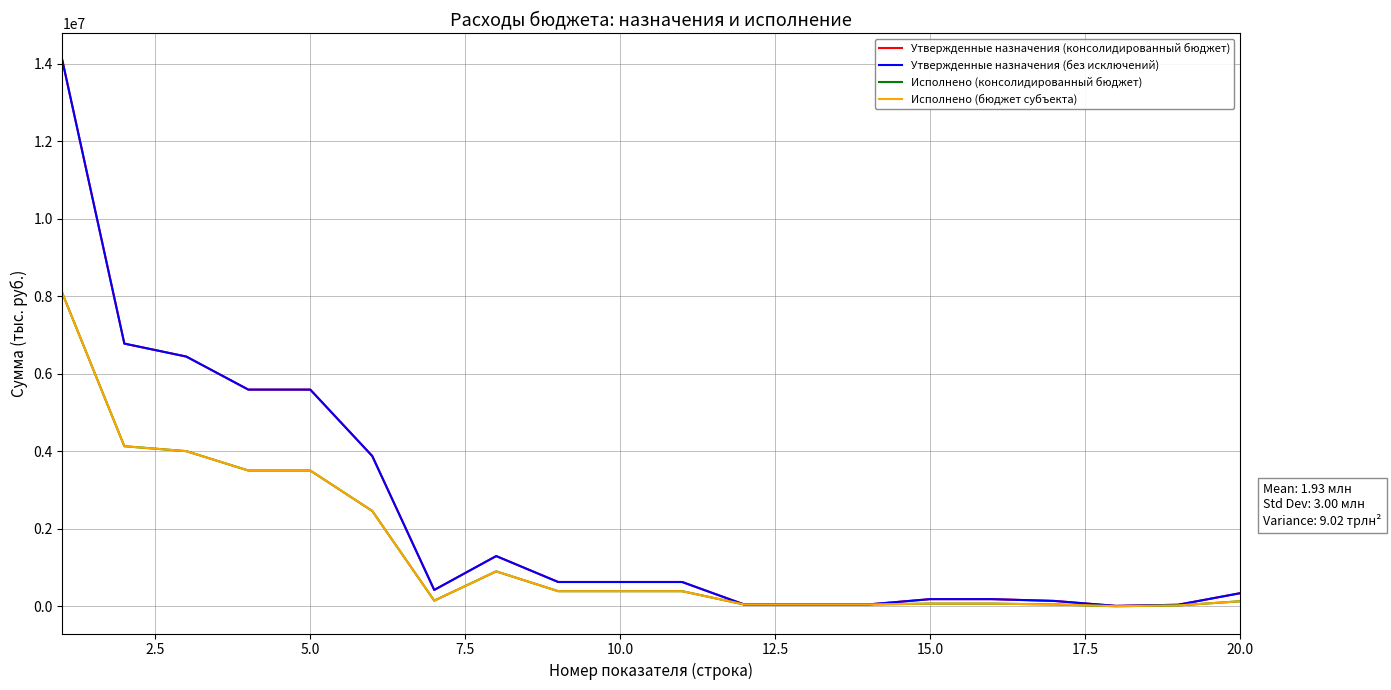

Does the chart have visible grid lines?

Yes